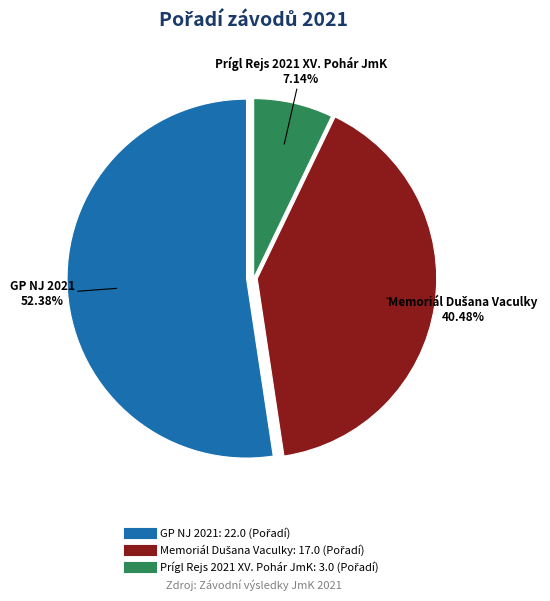

To the nearest percent, what is the average slice percentage?

33%